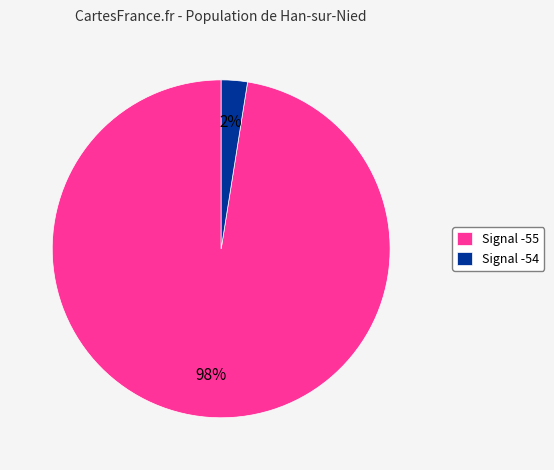

To the nearest percent, what is the average slice percentage?

50%